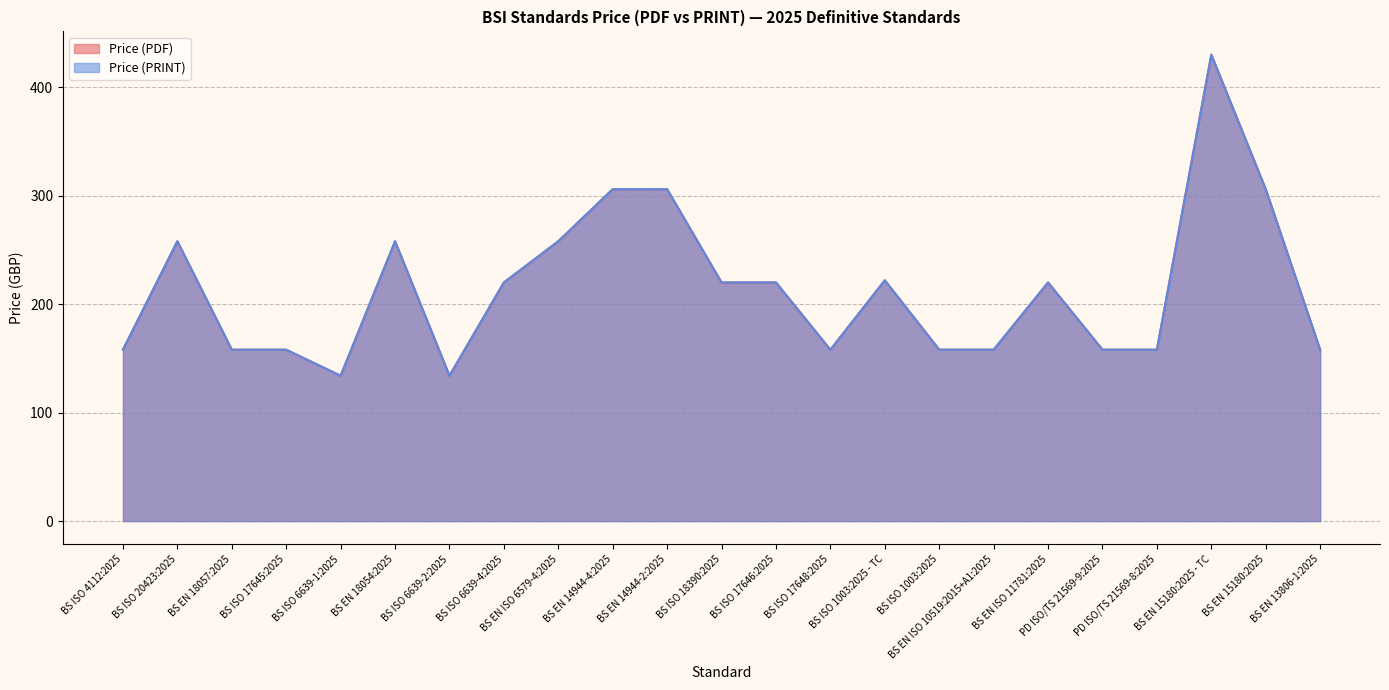

How many lines are shown in the chart?

2